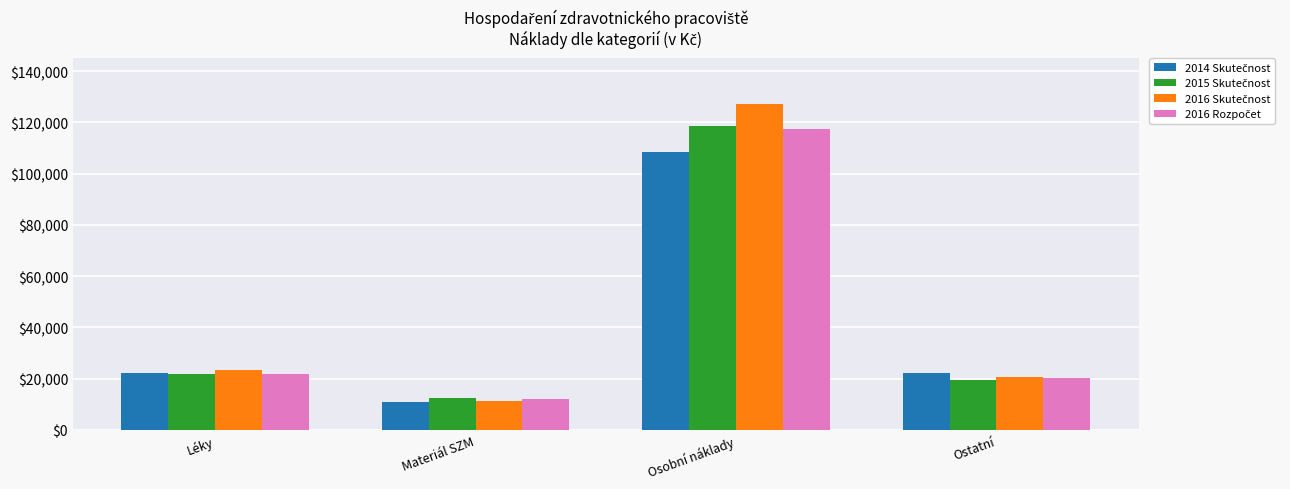

At which category is the sum across all series the highest?

Osobní náklady